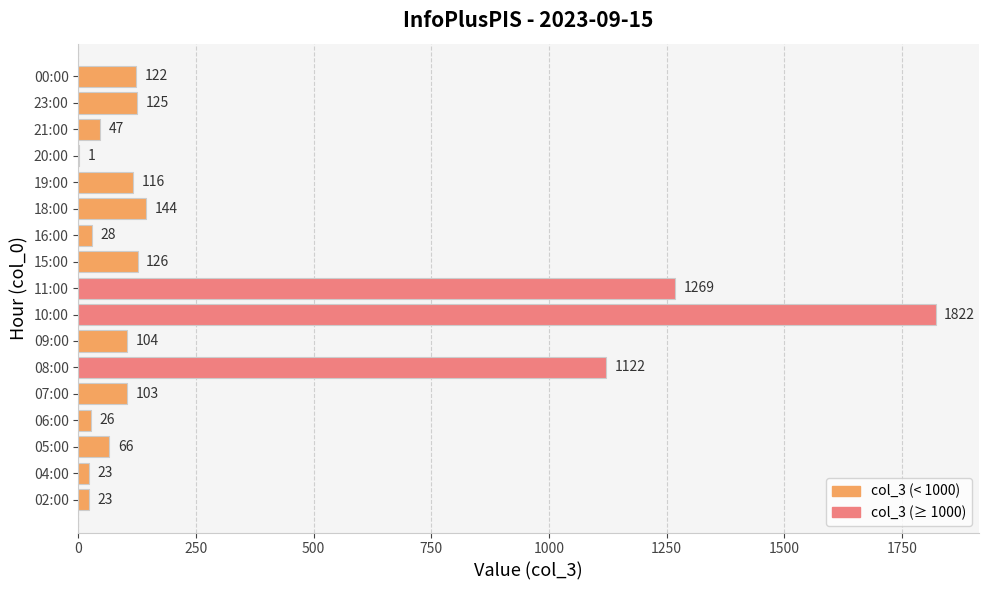

How many series are shown in this chart?

1